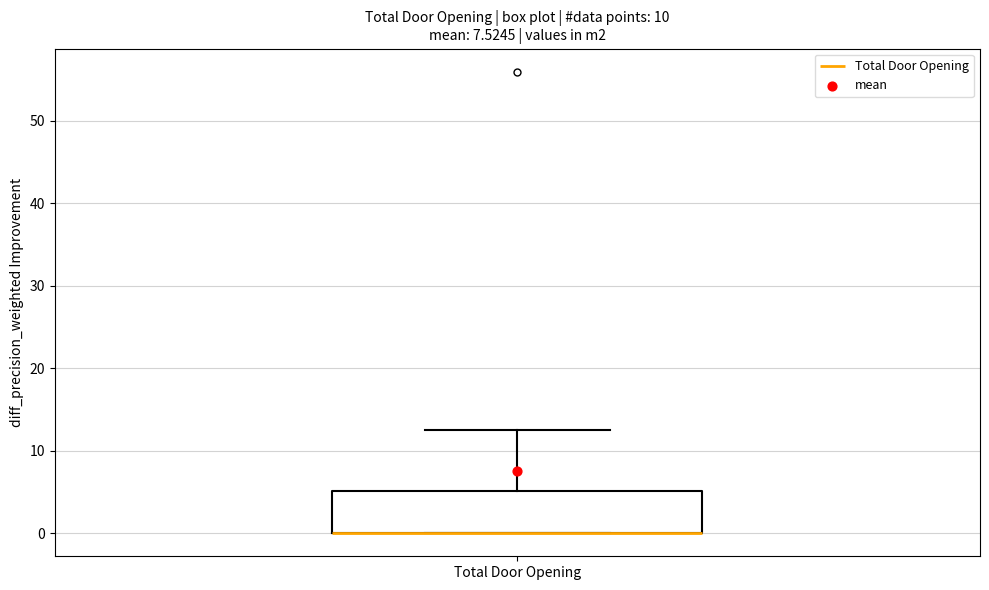

Transcribe this box plot: give where the median line is, the range the box spans, and where the two whiskers end, as read against the y-axis. The values are not printed on the chart, so give them approximately, as read against the axis.

median 0 (drawn on the box's lower edge), box 0 to 5, whiskers 0 to 13